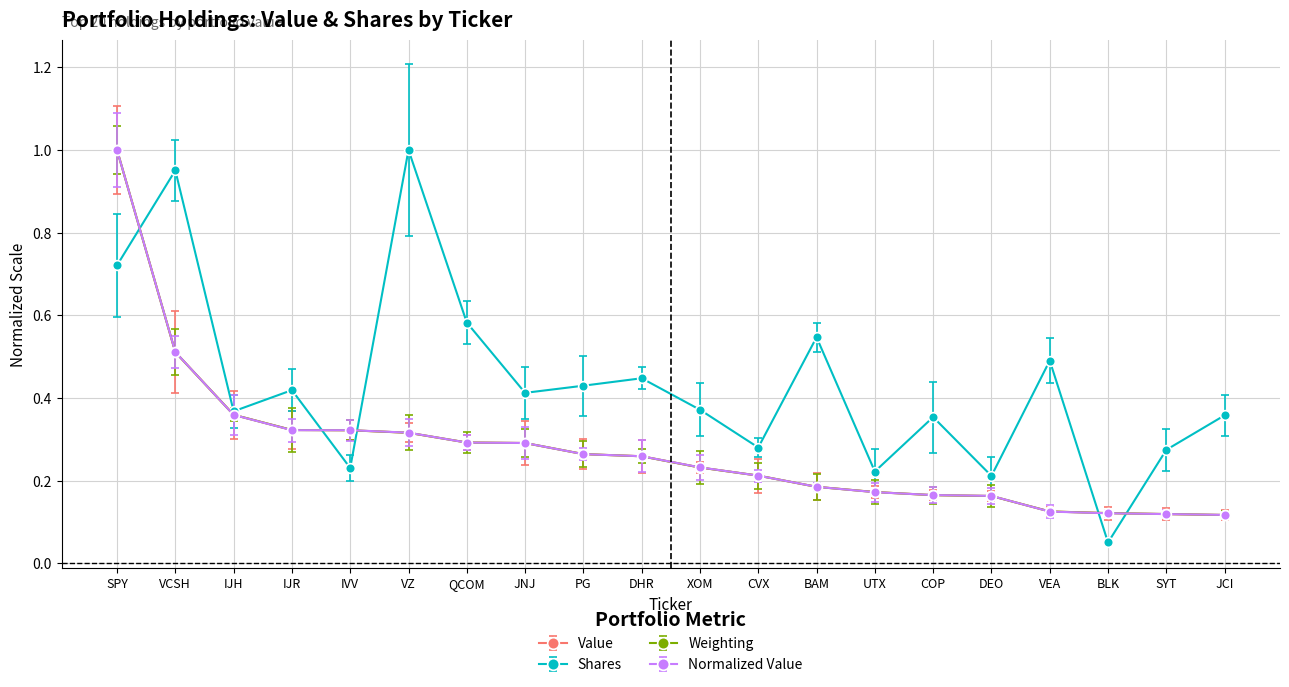

What is the label of the 19th point from the right?

VCSH